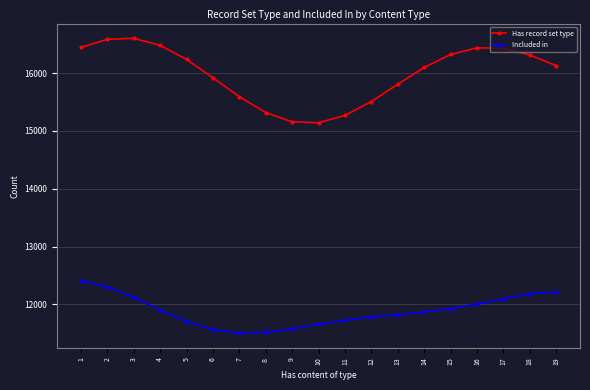

Is this an area chart (filled region under the line)?

No